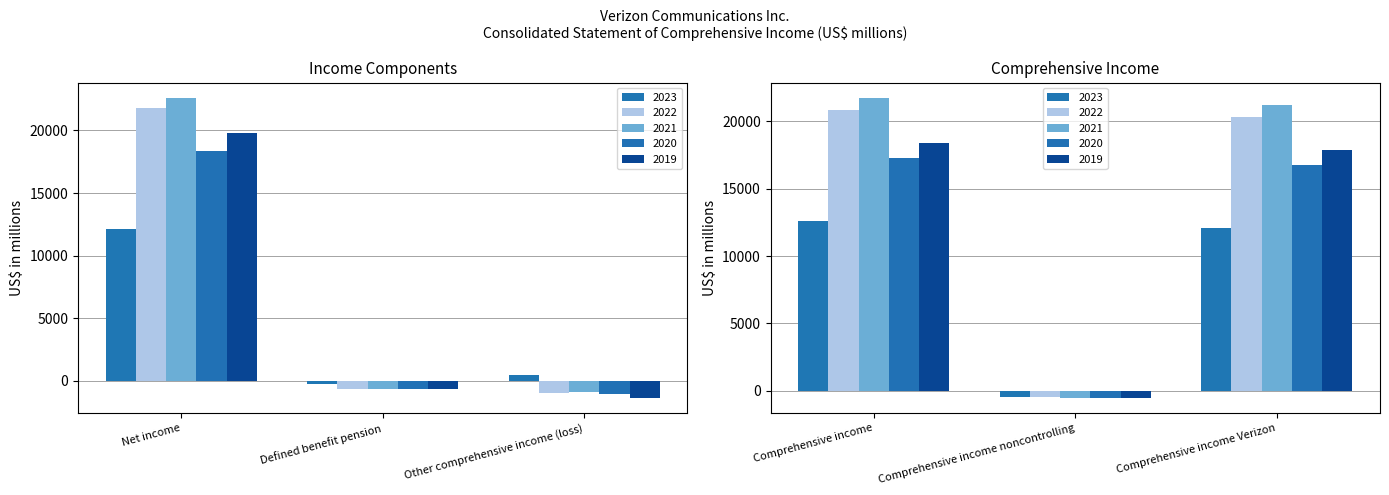

What is the difference between the second highest and minimum values in the 2020 series?

18348